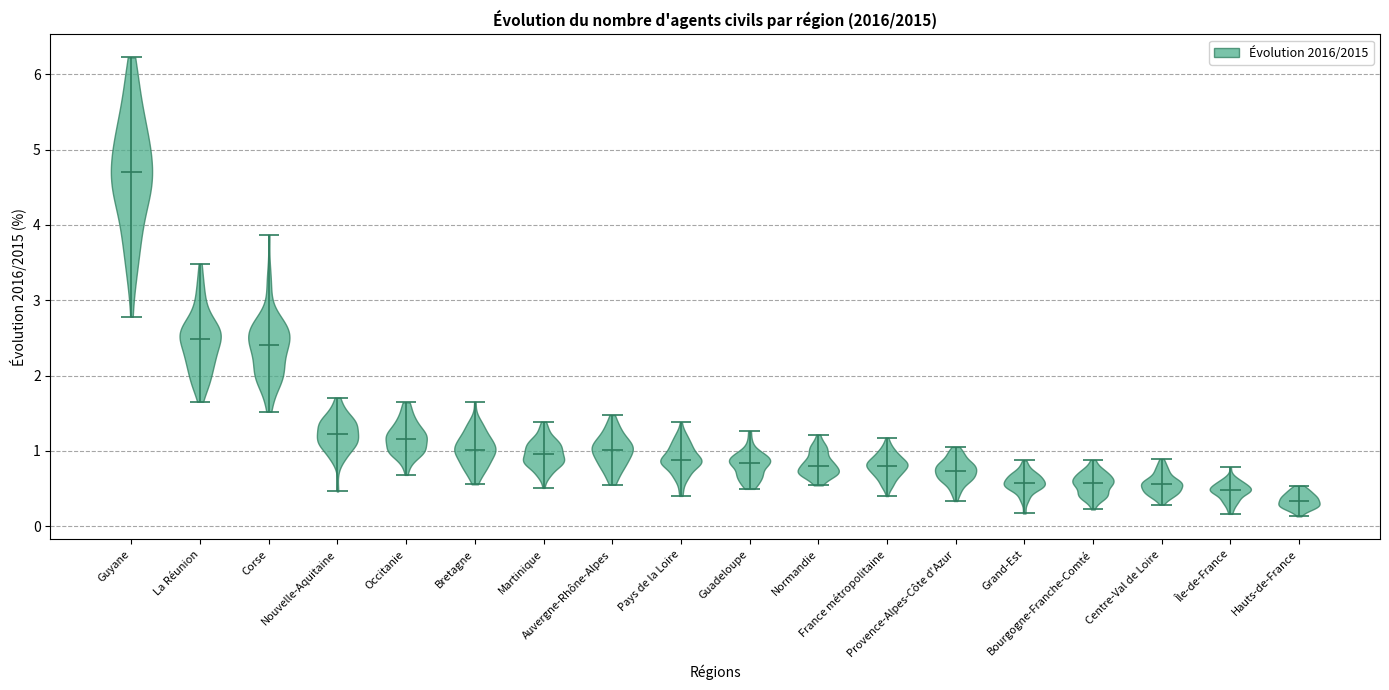

What is the highest point the violin for Auvergne-Rhône-Alpes reaches on the y-axis? The values are not printed on the chart, so give them approximately, as read against the axis.

1.5